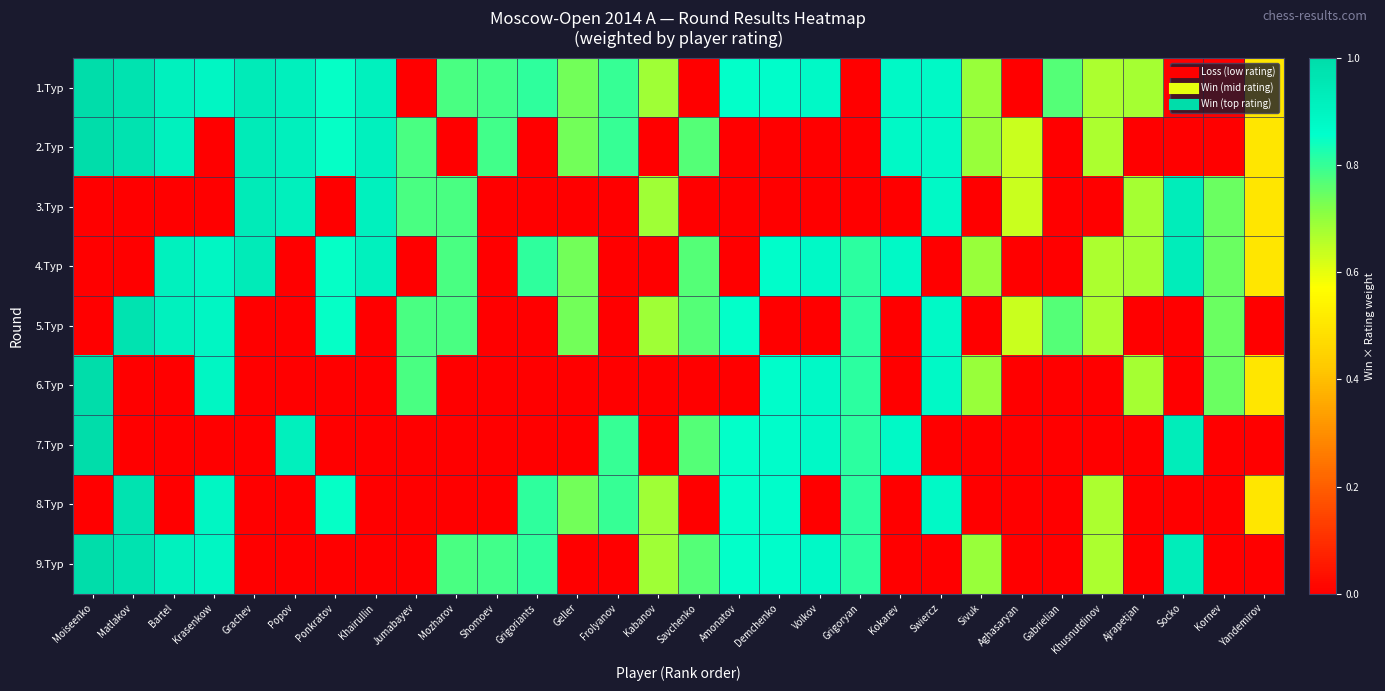

Between Ponkratov and Socko, which is larger?

Ponkratov